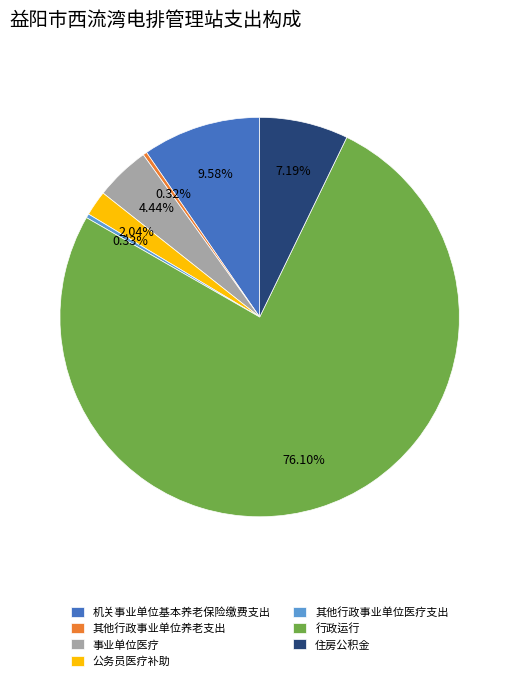

What percentage is the 事业单位医疗 slice, to the nearest percent?

4%